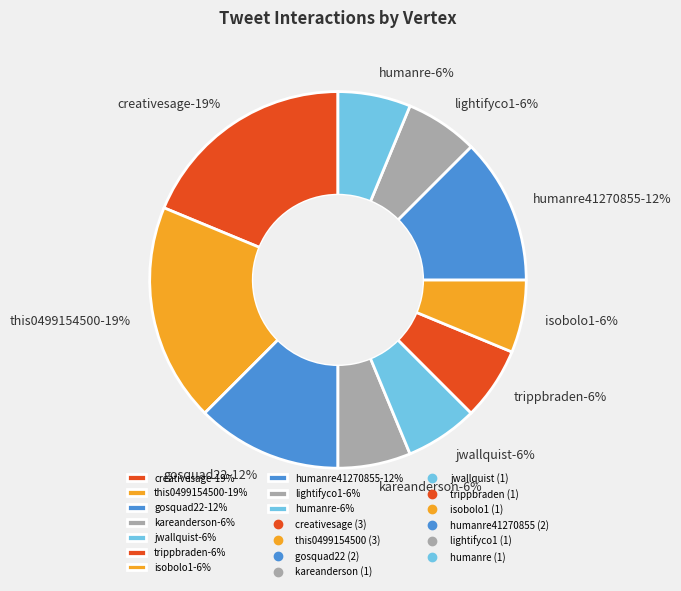

Count the number of slices in the pie.

10